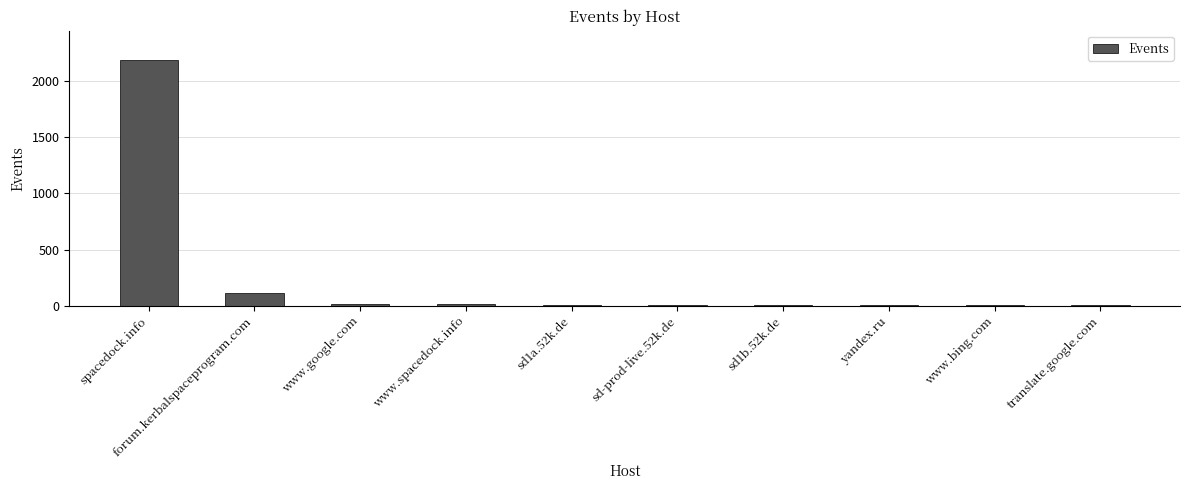

Does the chart contain stacked bars?

No